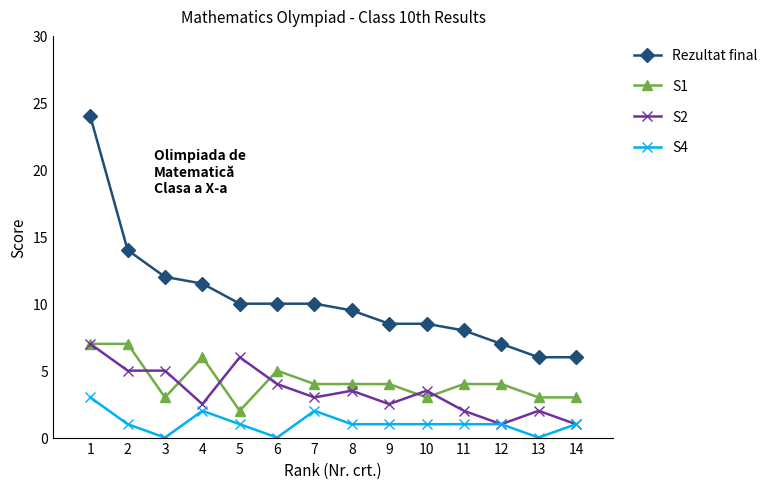

True or false: Rezultat final and S1 cross at least once.

False